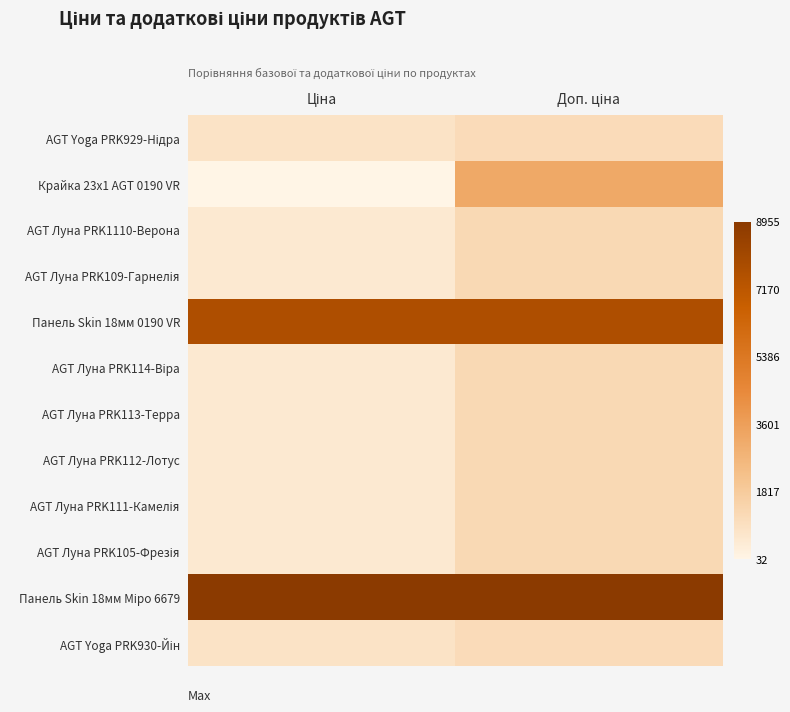

List the series in order of their peak value, lowest first.

AGT Yoga PRK929-Нідра, AGT Yoga PRK930-Йін, AGT Луна PRK1110-Верона, AGT Луна PRK109-Гарнелія, AGT Луна PRK114-Віра, AGT Луна PRK113-Терра, AGT Луна PRK112-Лотус, AGT Луна PRK111-Камелія, AGT Луна PRK105-Фрезія, Крайка 23x1 AGT 0190 VR, Панель Skin 18мм 0190 VR, Панель Skin 18мм Міро 6679